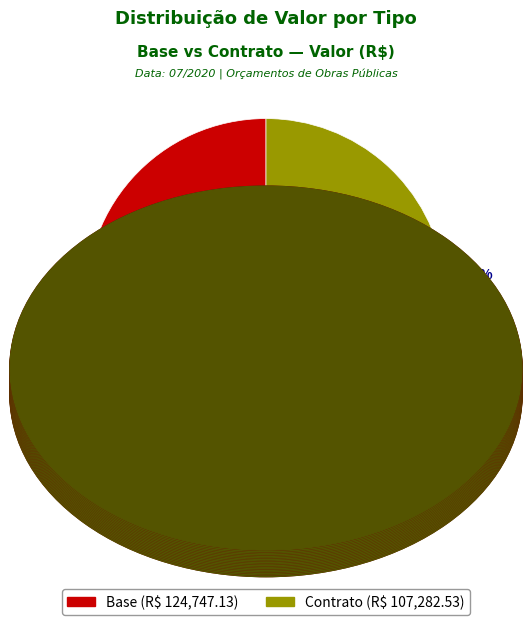

Which slice represents more than half of the pie?

Base